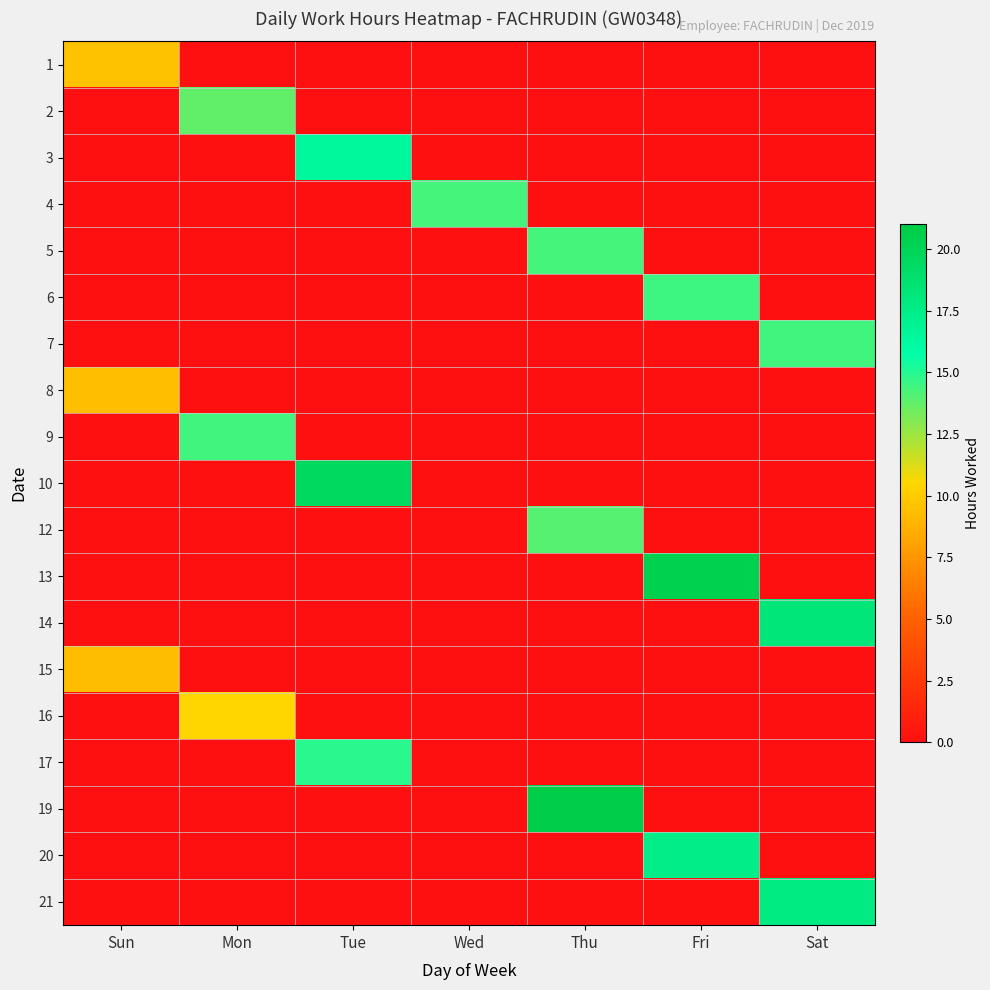

How many series are shown in this chart?

19